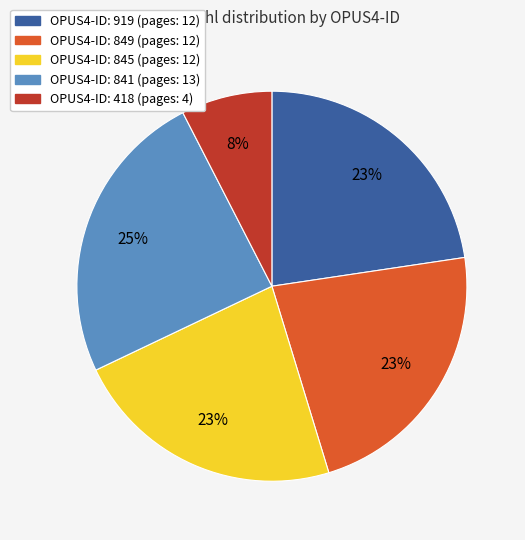

To the nearest percent, what is the difference between the largest and smallest slice percentages?

17%